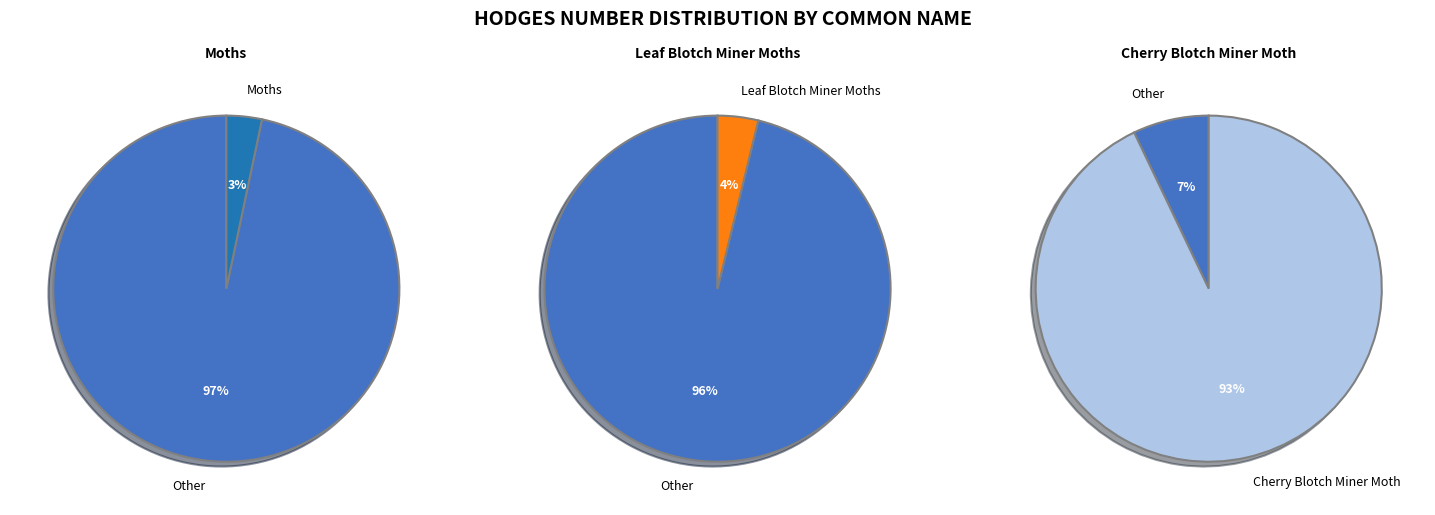

To the nearest percent, what is the combined percentage of Moths and Leaf Blotch Miner Moths?

7%